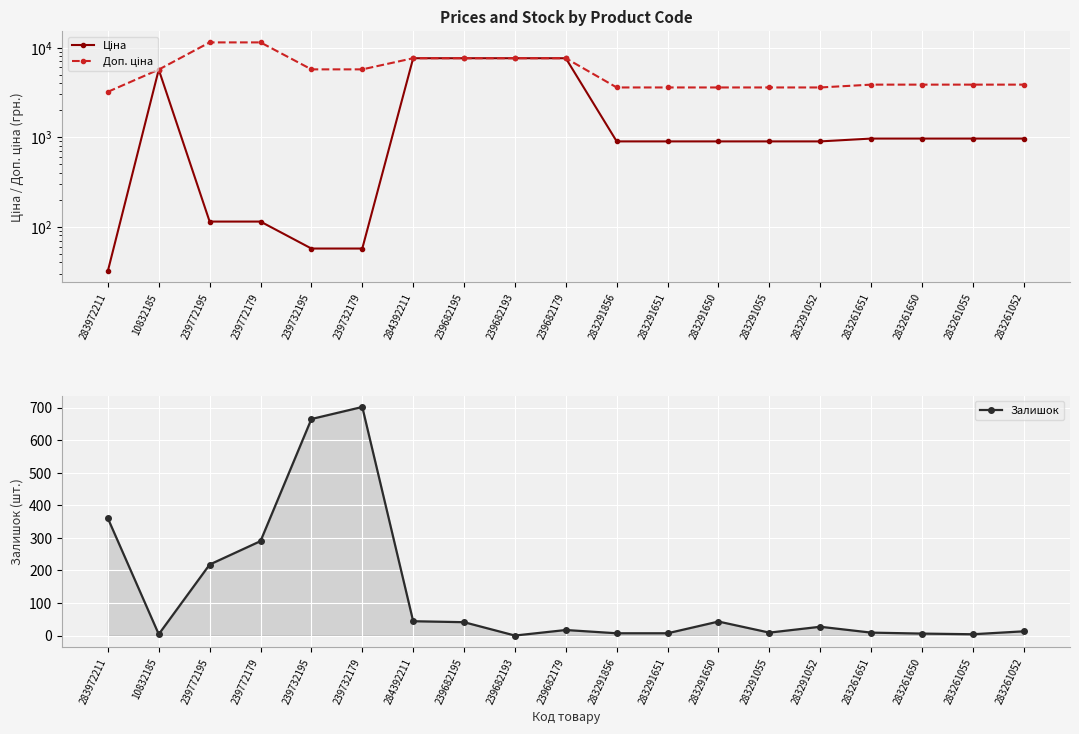

What is the greatest value displayed?

11410.0